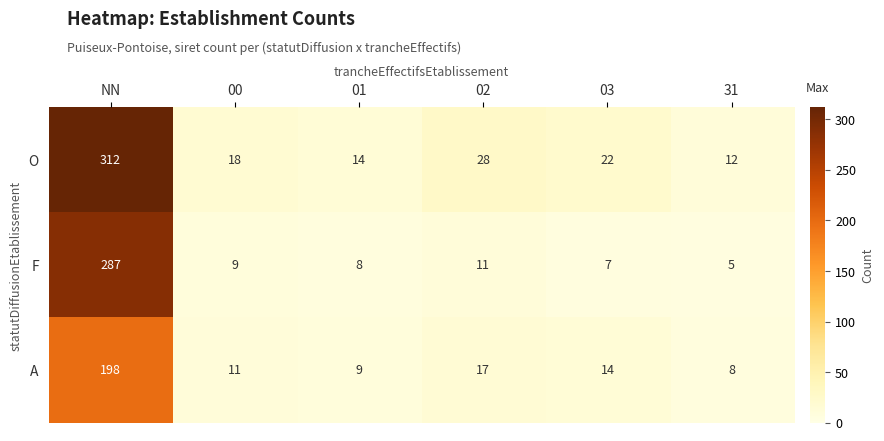

What is the difference between the highest and lowest values at 03?

15